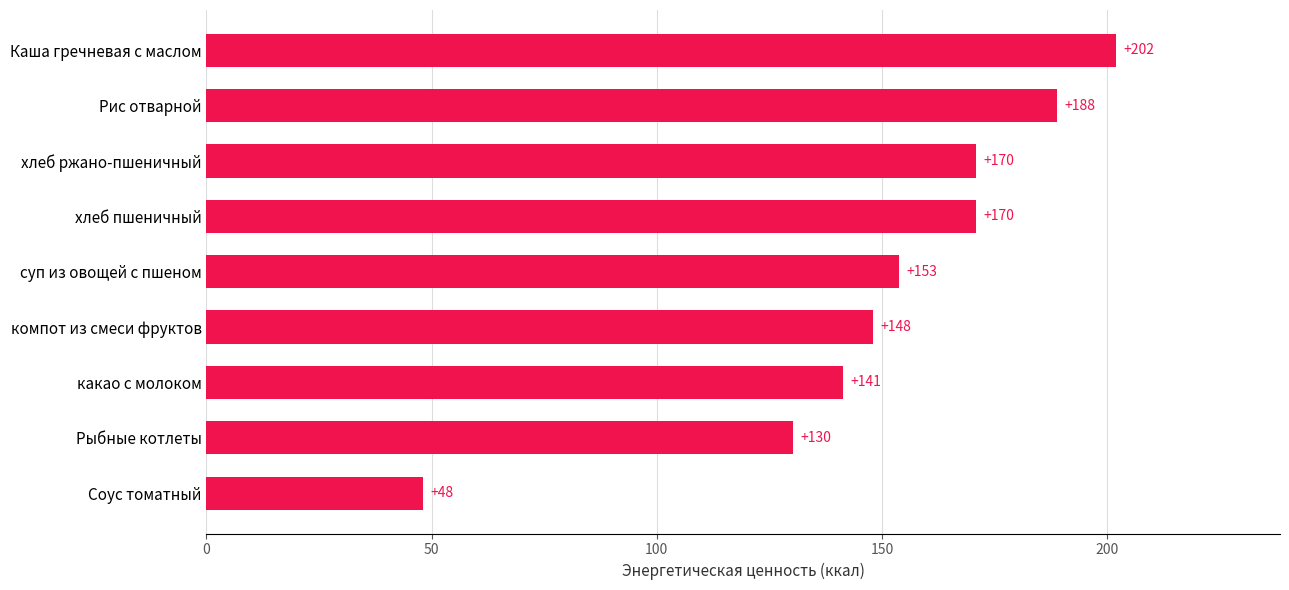

What is the difference between the maximum and minimum values?

153.9